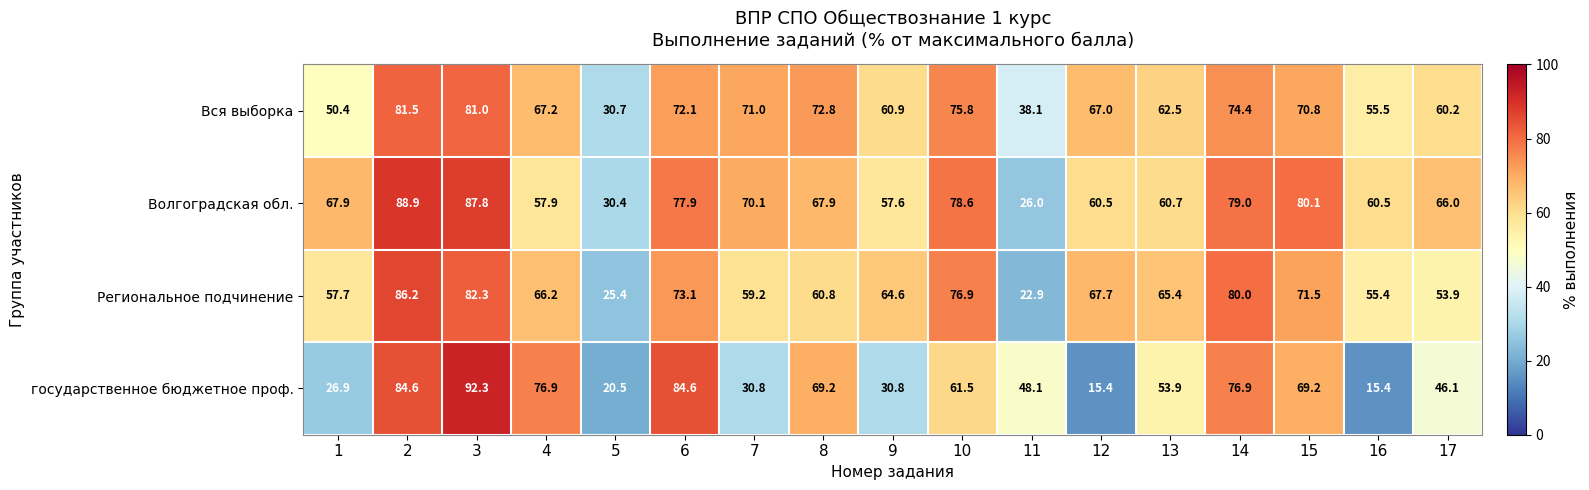

At how many categories does at least one series exceed 37?

16